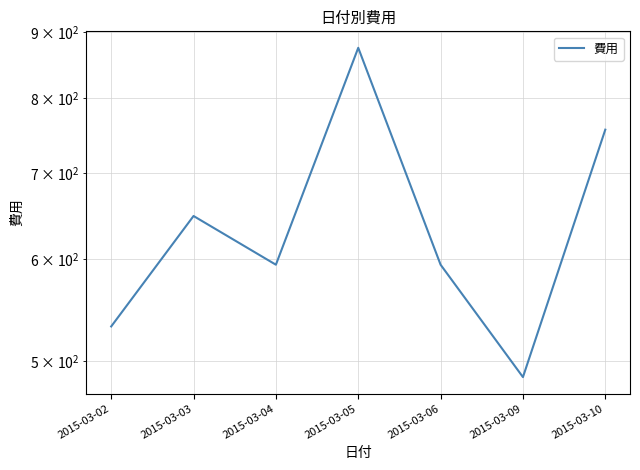

What is the sum of the values at 2015-03-02 and 2015-03-03?

1180